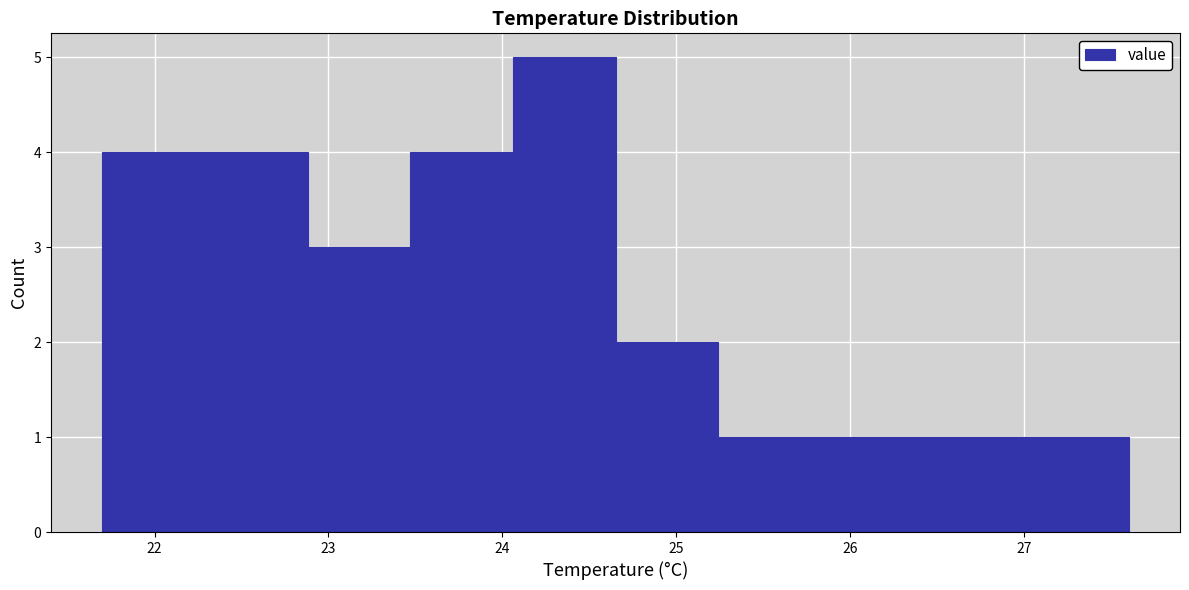

Over which range of the x-axis is the bar tallest?

24.06 to 24.65